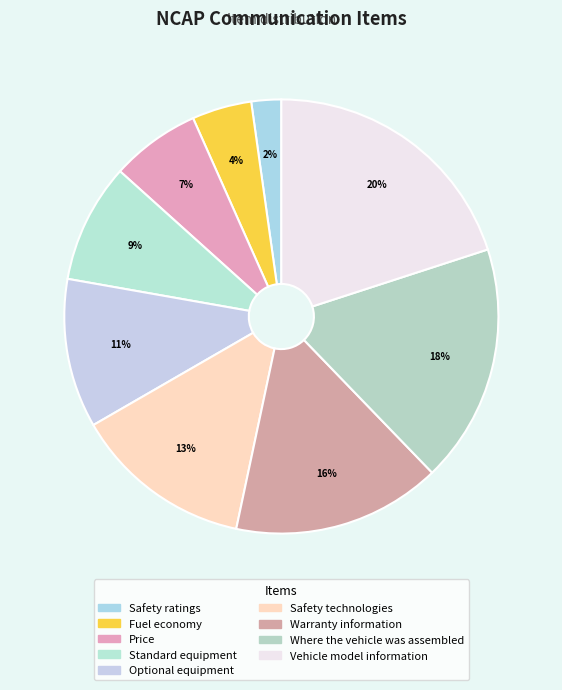

Count the number of slices in the pie.

9